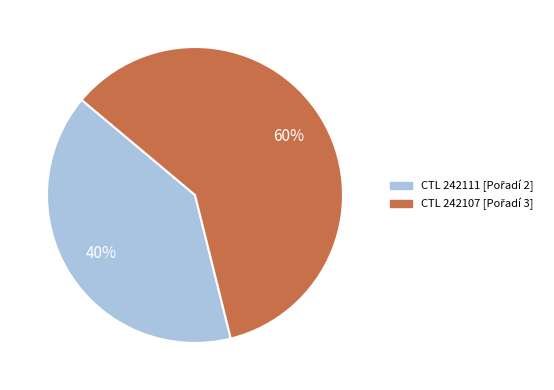

Count the number of slices in the pie.

2